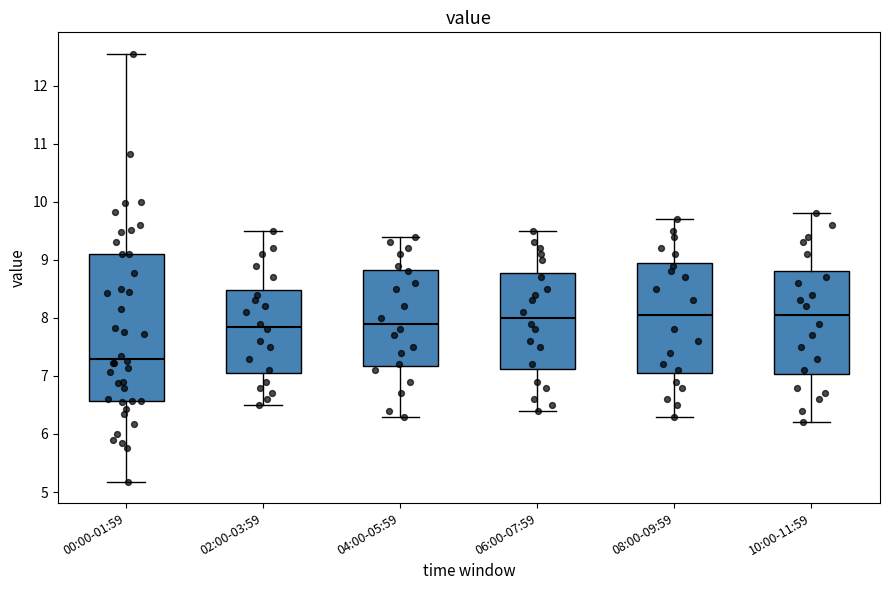

Reading left to right, transcribe this box plot: for each box, give where its median line is, the range the box spans, and where its two whiskers end, as read against the y-axis. The values are not printed on the chart, so give them approximately, as read against the axis.

00:00-01:59: median 7.3, box 6.6 to 9.1, whiskers 5.2 to 12.6
02:00-03:59: median 7.9, box 7.1 to 8.5, whiskers 6.5 to 9.5
04:00-05:59: median 7.9, box 7.2 to 8.8, whiskers 6.3 to 9.4
06:00-07:59: median 8.0, box 7.1 to 8.8, whiskers 6.4 to 9.5
08:00-09:59: median 8.1, box 7.1 to 9.0, whiskers 6.3 to 9.7
10:00-11:59: median 8.1, box 7.0 to 8.8, whiskers 6.2 to 9.8